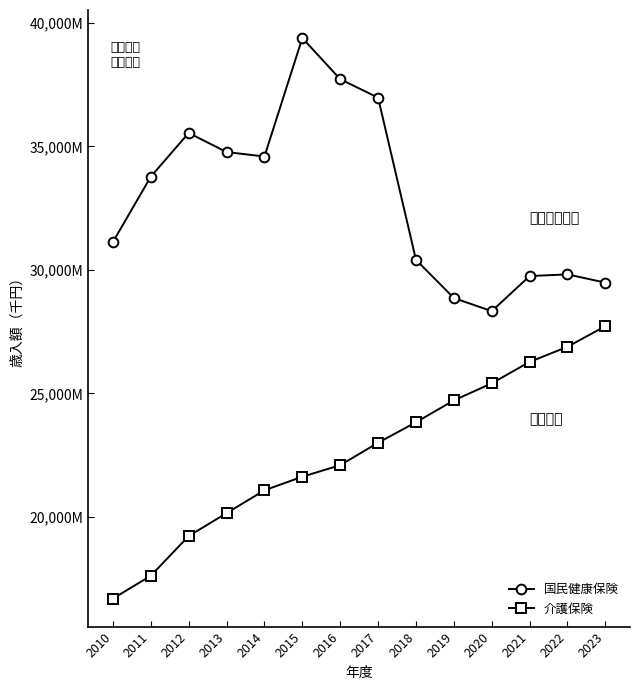

What are all the series names shown in the legend?

国民健康保険, 介護保険